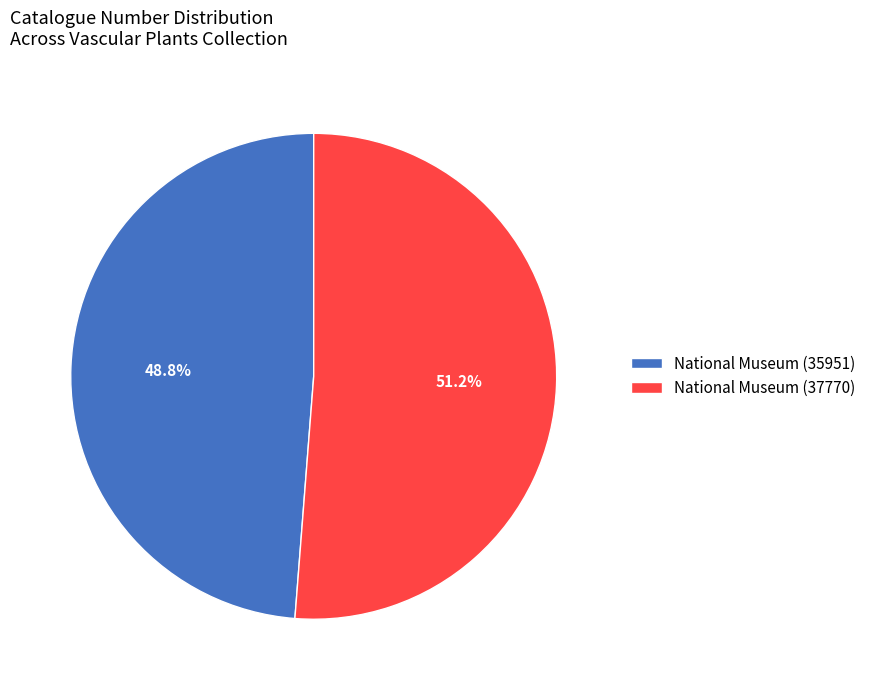

Which slice represents more than half of the pie?

National Museum (37770)